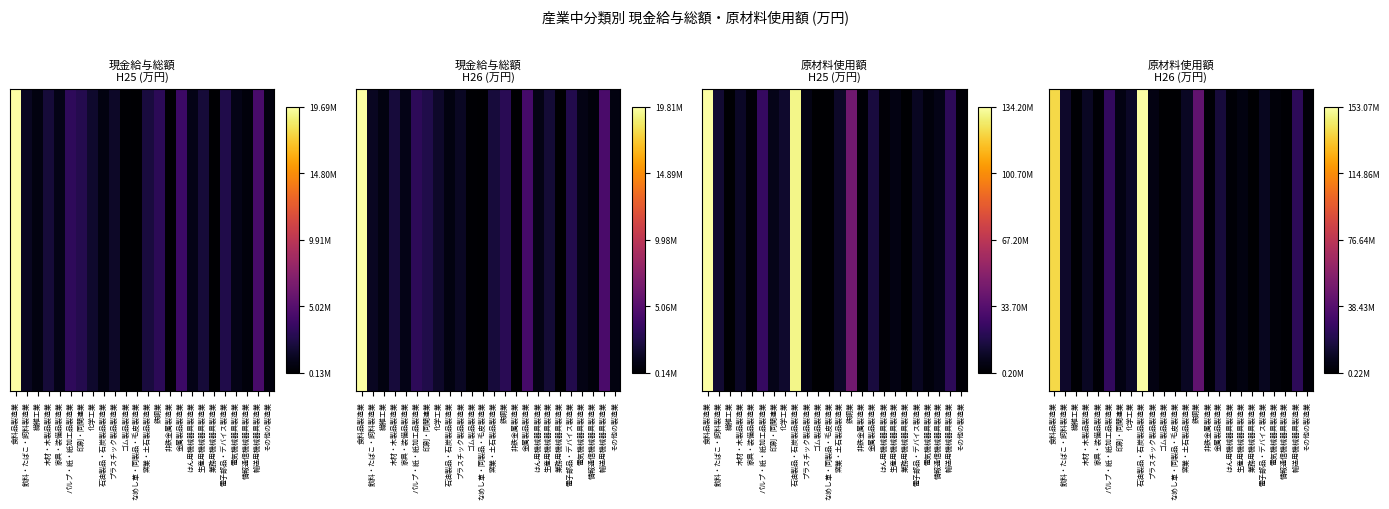

The chart shows a value of 0.0 at 電気機械器具製造業. True or false?

True